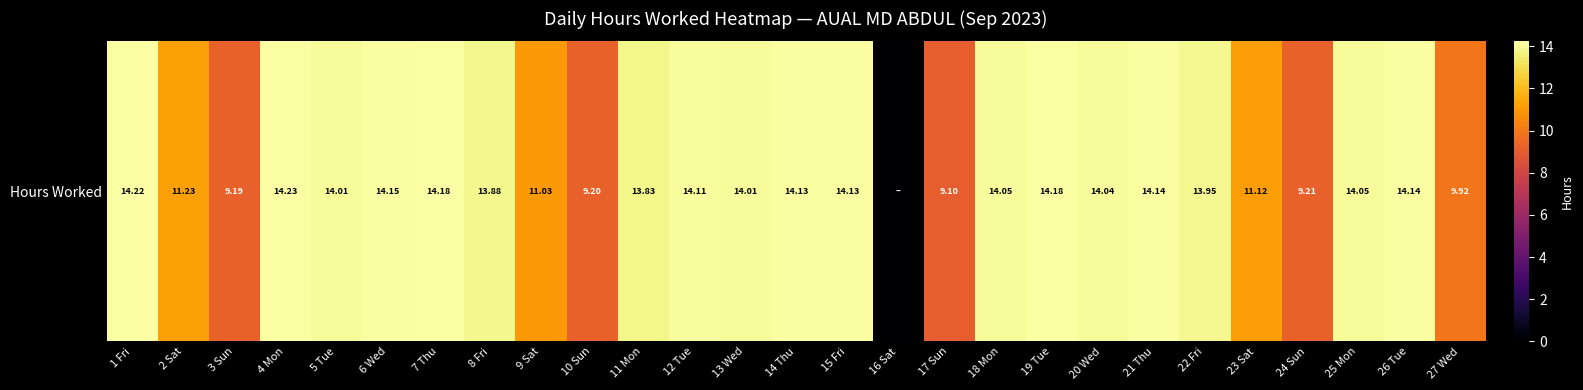

Which label corresponds to the largest value in the chart?

4 Mon